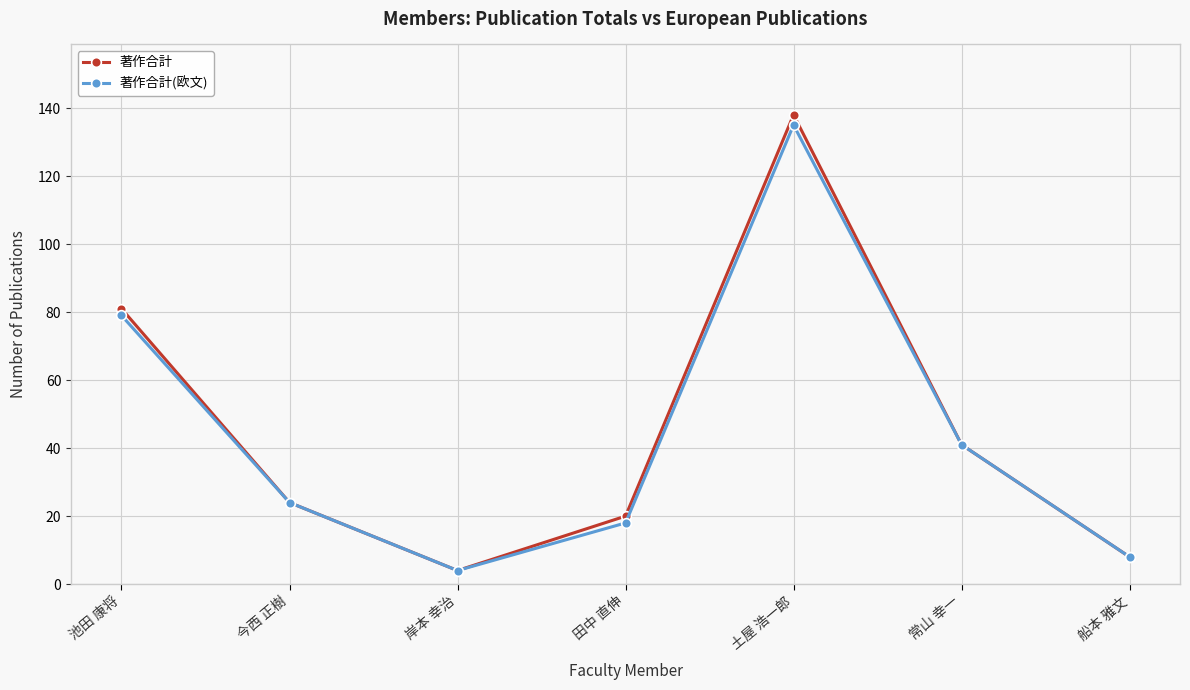

What is the difference between the 著作合計 values at 常山 幸一 and 池田 康将?

40